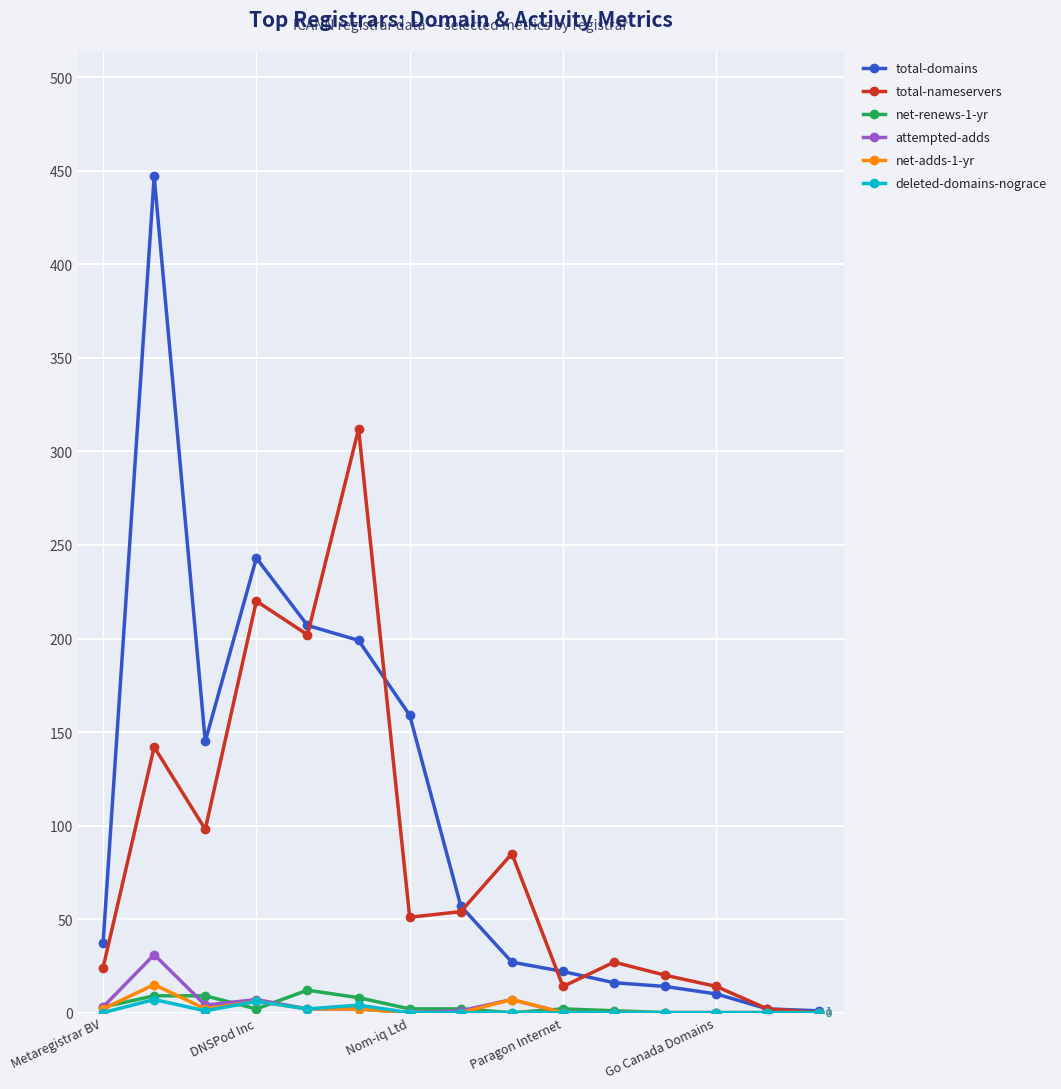

What are all the series names shown in the legend?

total-domains, total-nameservers, net-renews-1-yr, attempted-adds, net-adds-1-yr, deleted-domains-nograce